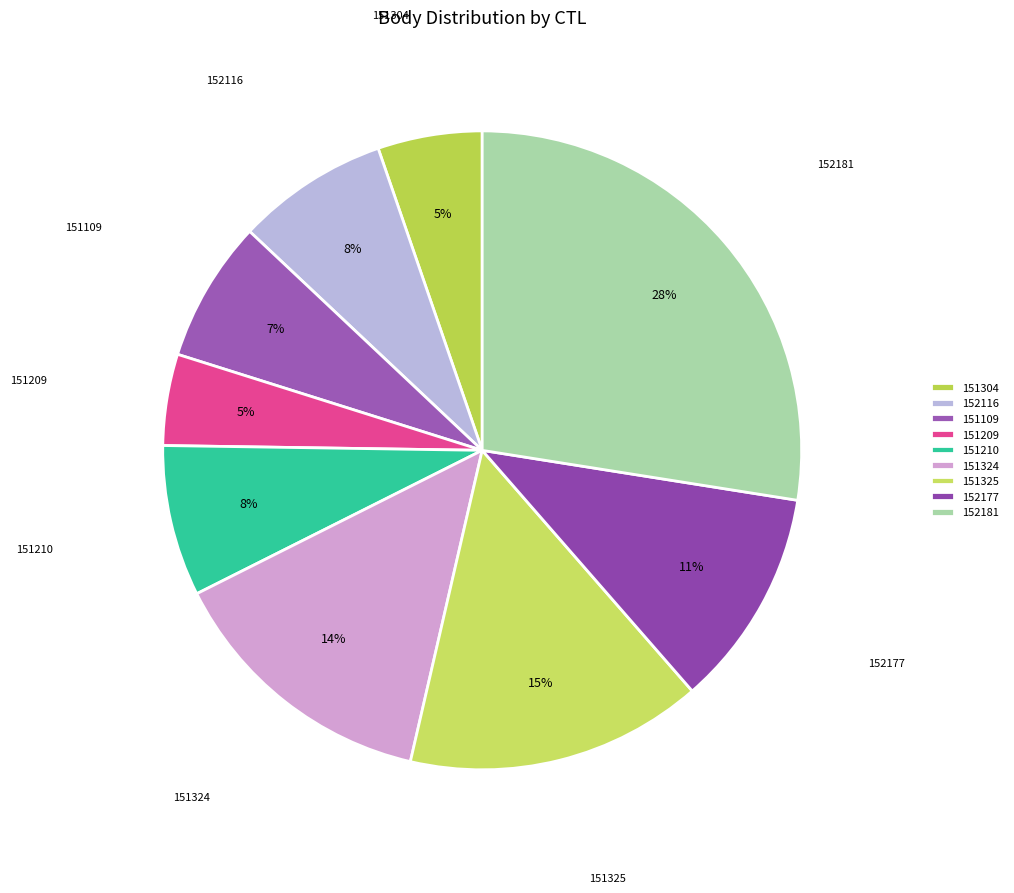

Count the number of slices in the pie.

9